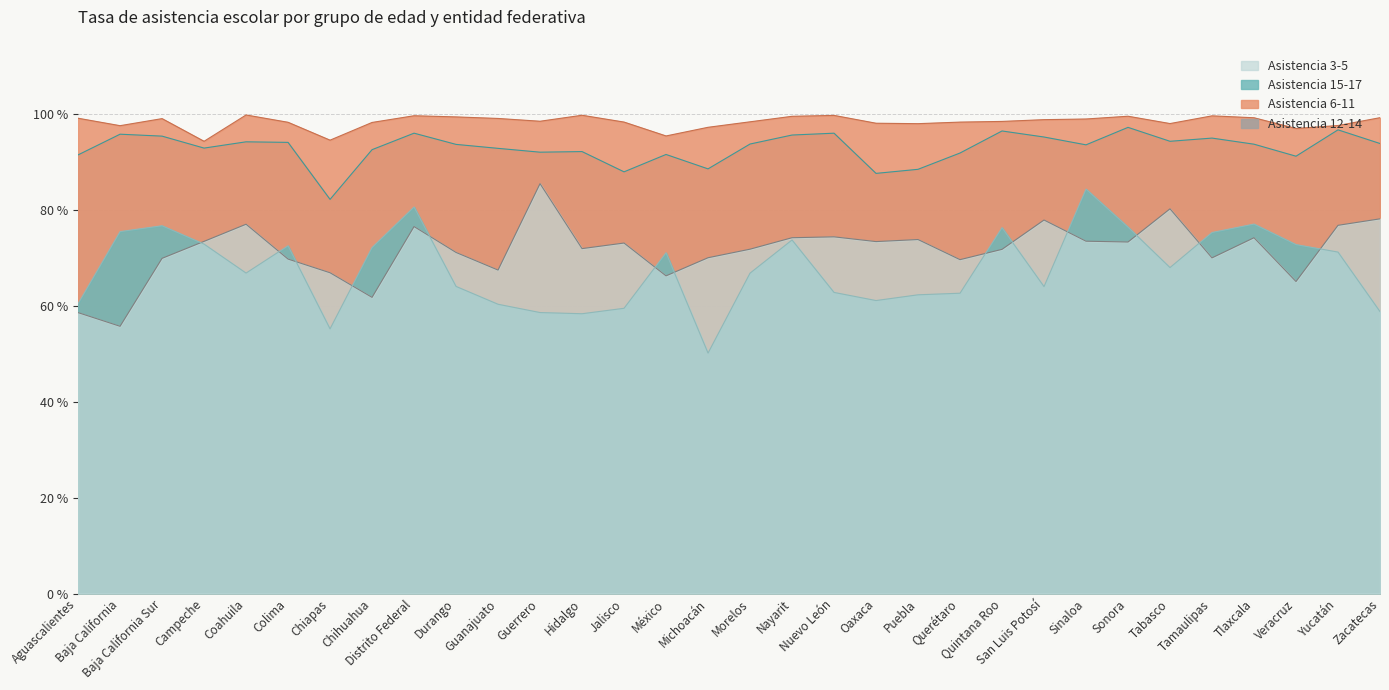

At how many categories does at least one series exceed 55?

32